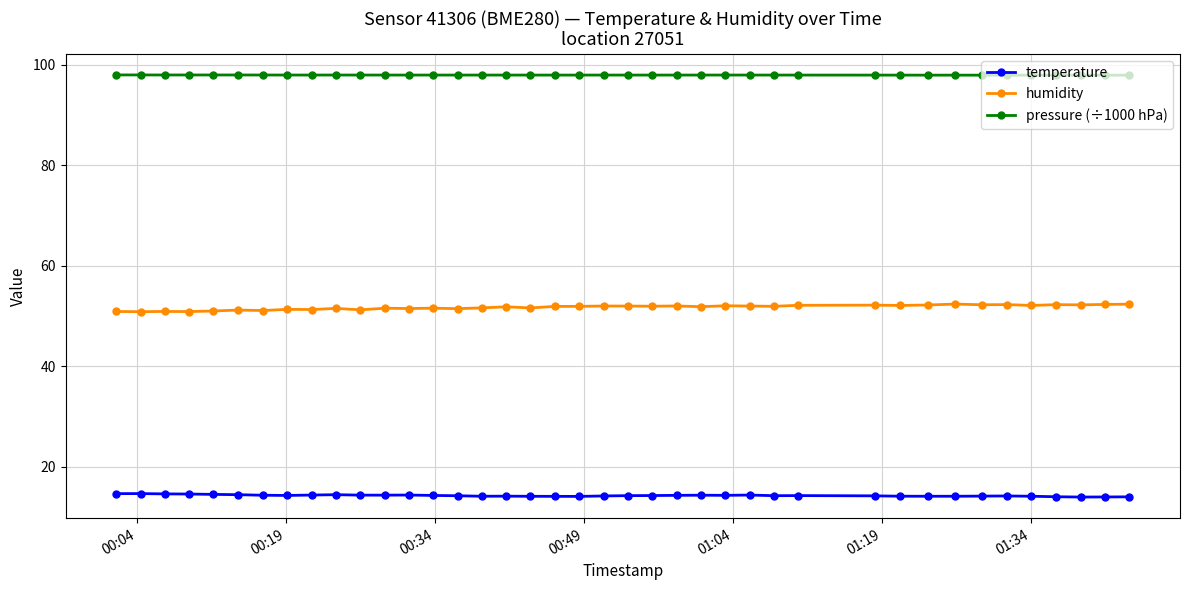

Rank the series by their average value, from lowest to highest.

temperature, humidity, pressure (÷1000 hPa)